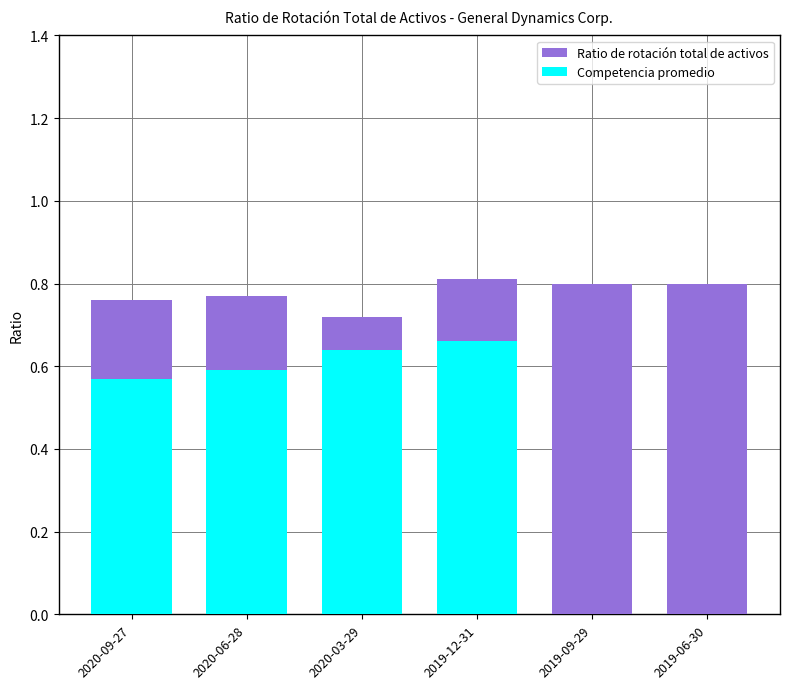

How many bars are there in each group?

2